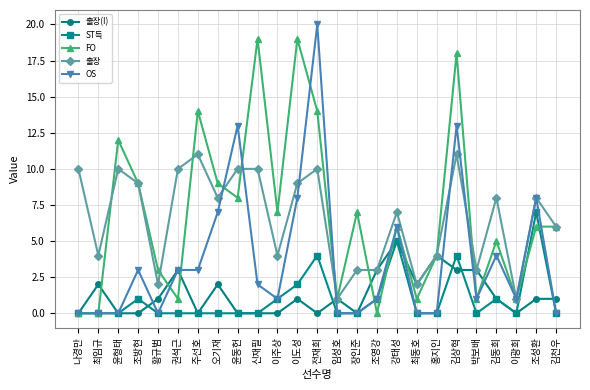

Between 윤동헌 and 장인준, which series saw the biggest shift?

OS